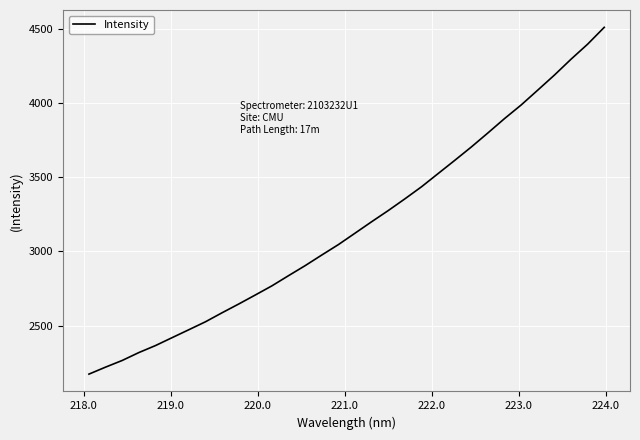

What is the difference between the maximum and minimum values?

2334.0